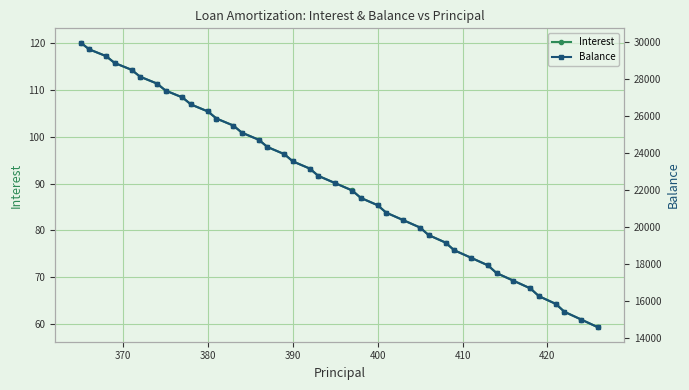

List the series in order of their overall mean, highest first.

Balance, Interest